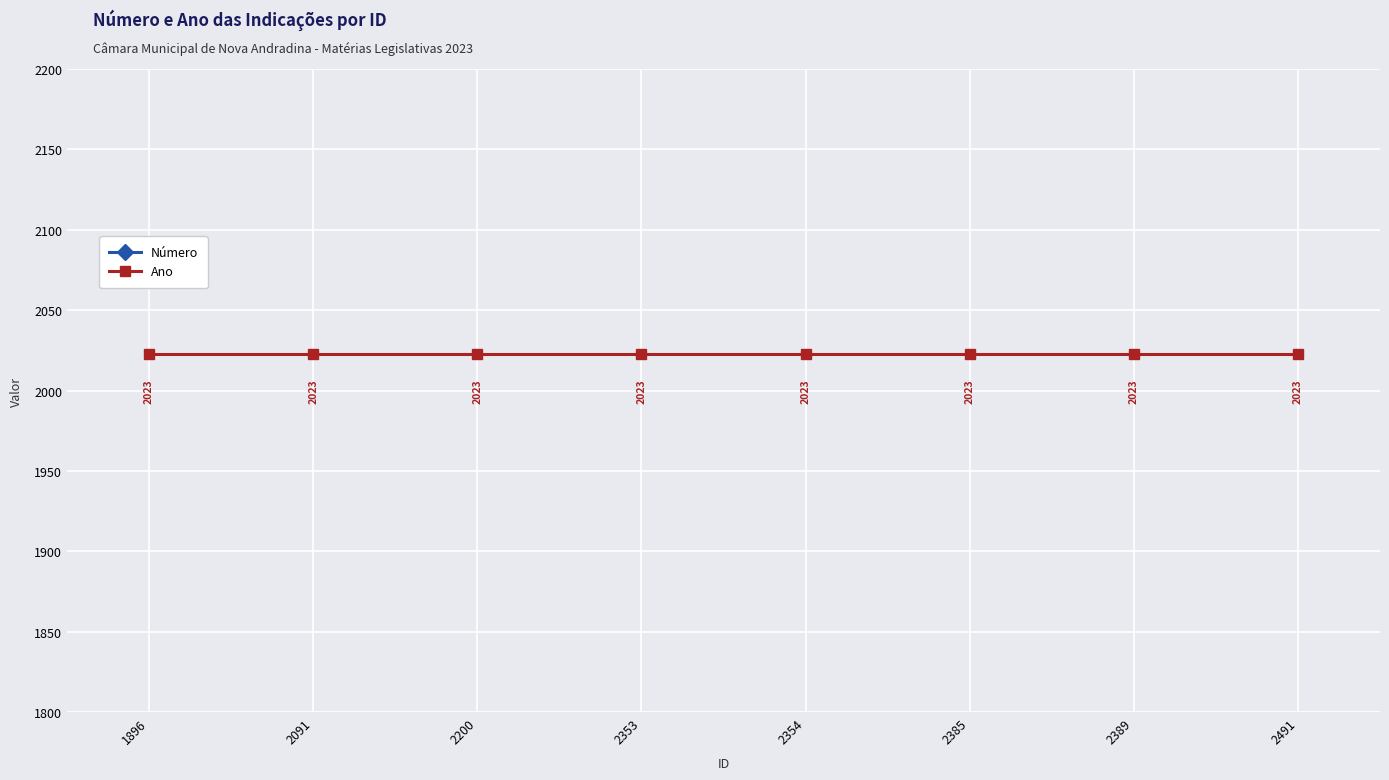

Which series has the largest range (max minus min)?

Número